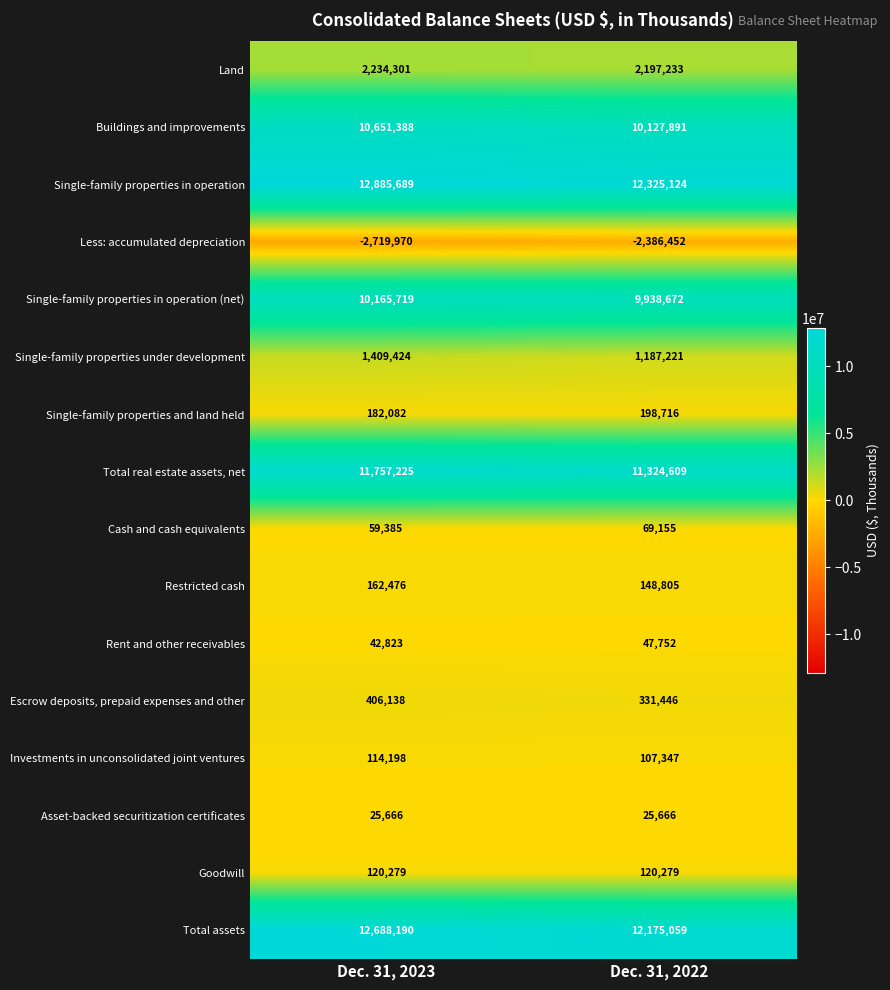

Where is Cash and cash equivalents nearest to the value 64270?

Dec. 31, 2023